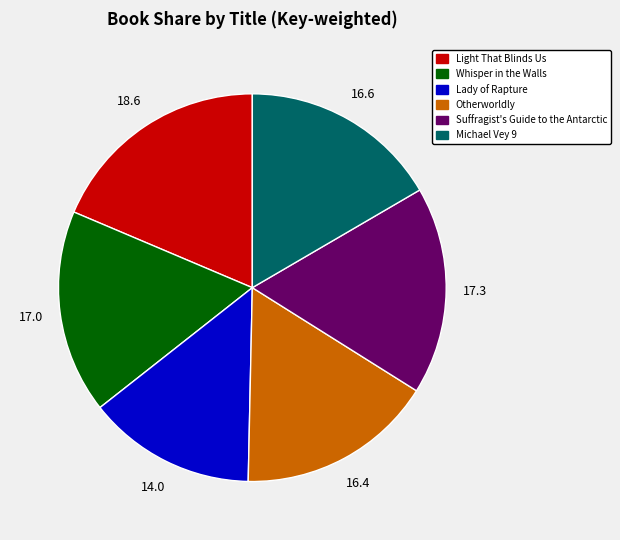

Which category has the biggest portion of the pie?

Light That Blinds Us